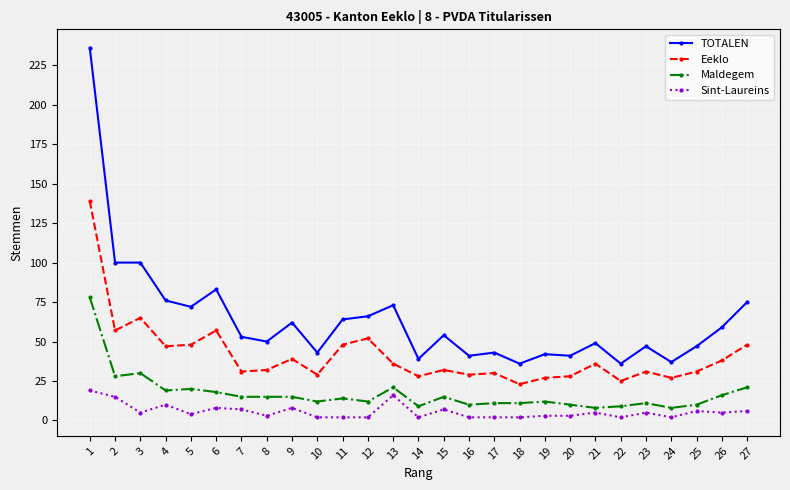

List the series in order of their overall mean, highest first.

TOTALEN, Eeklo, Maldegem, Sint-Laureins